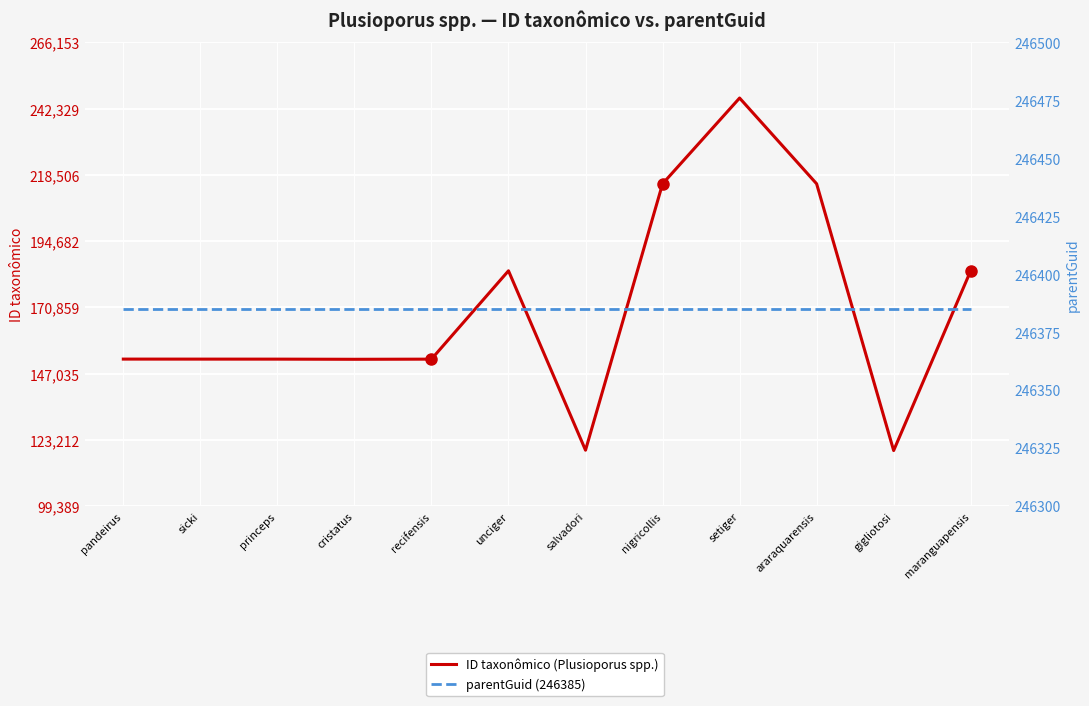

At which label does parentGuid (246385) reach its minimum?

pandeirus